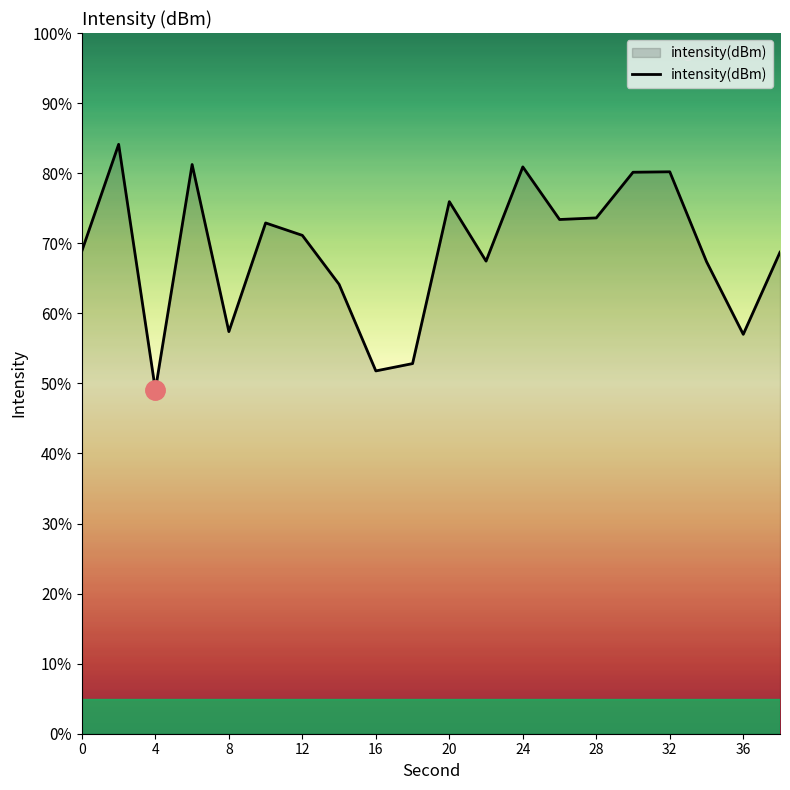

True or false: there are more than 0 points higher than both neighbors.

True